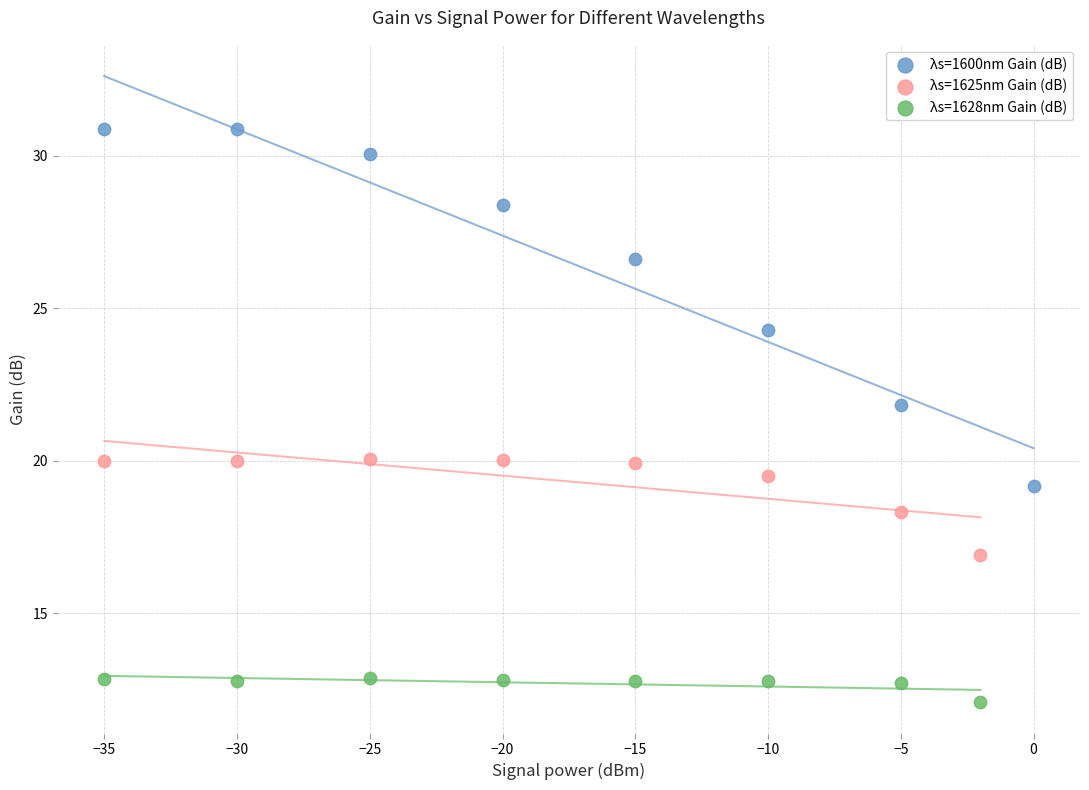

Which series reaches the maximum Y coordinate?

λs=1600nm Gain (dB)